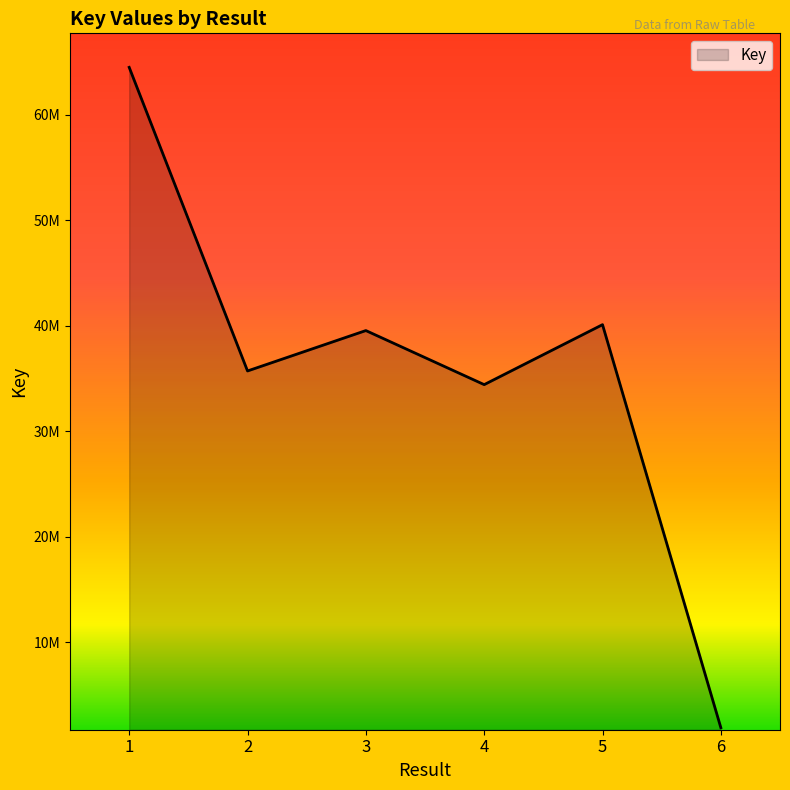

Does the chart have visible grid lines?

No